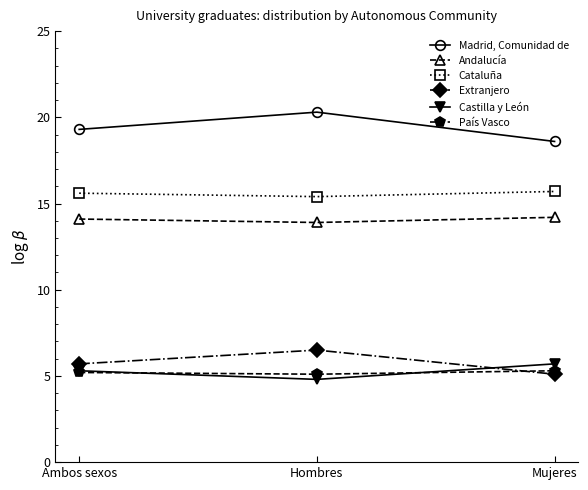

List the series in order of their peak value, lowest first.

País Vasco, Castilla y León, Extranjero, Andalucía, Cataluña, Madrid, Comunidad de